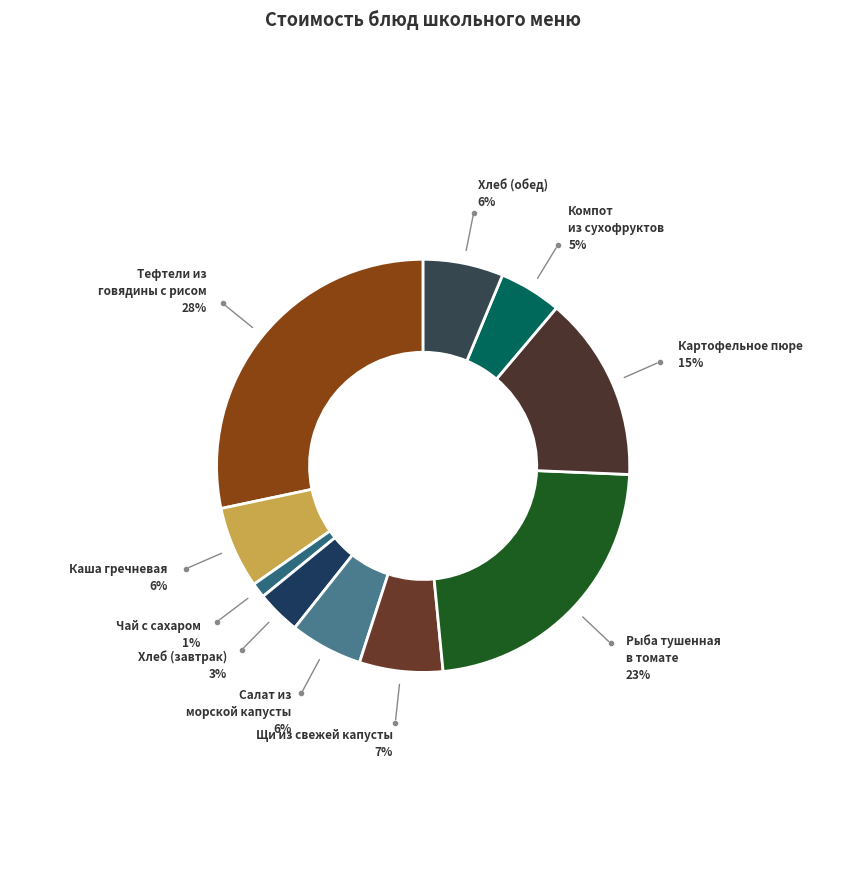

What percentage is the Рыба тушенная в томате slice, to the nearest percent?

23%